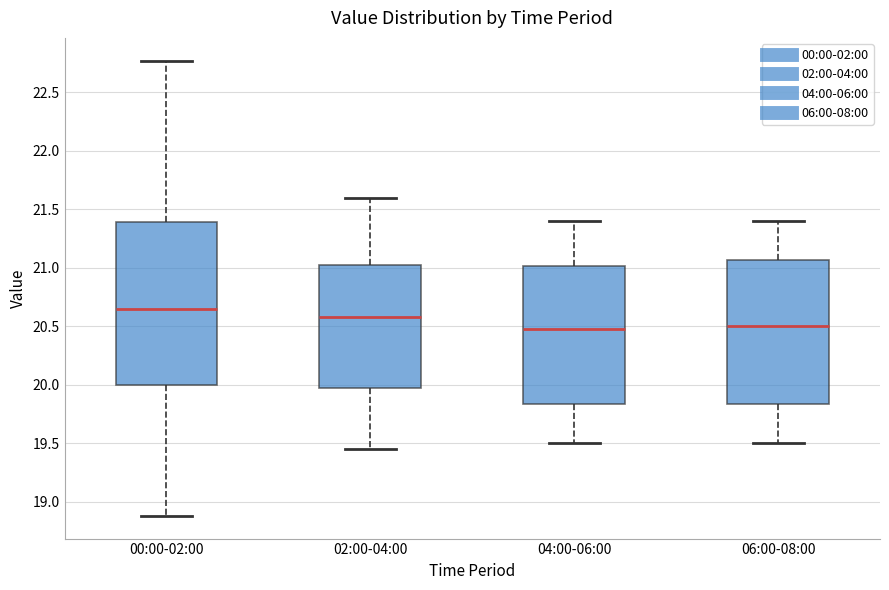

Comparing the boxes themselves (not the whiskers), which one is the tallest?

00:00-02:00